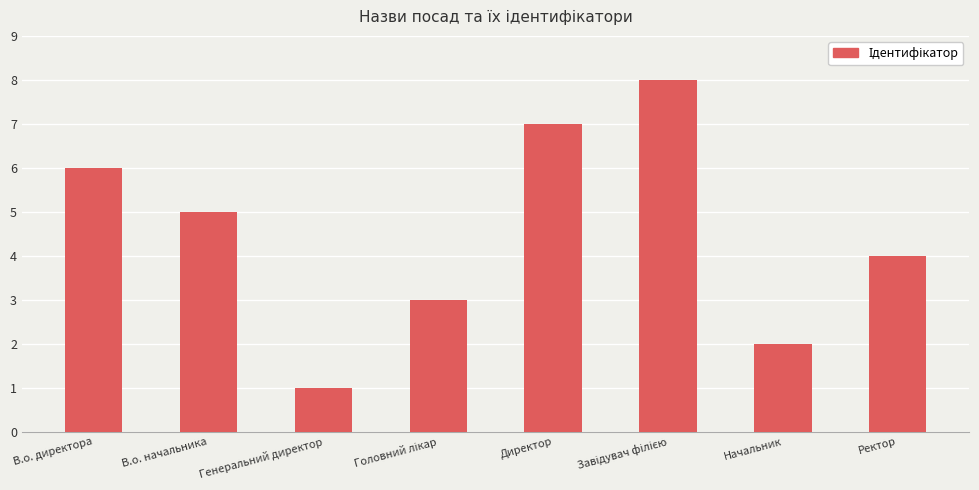

Are the bars grouped side by side (vs. stacked)?

No